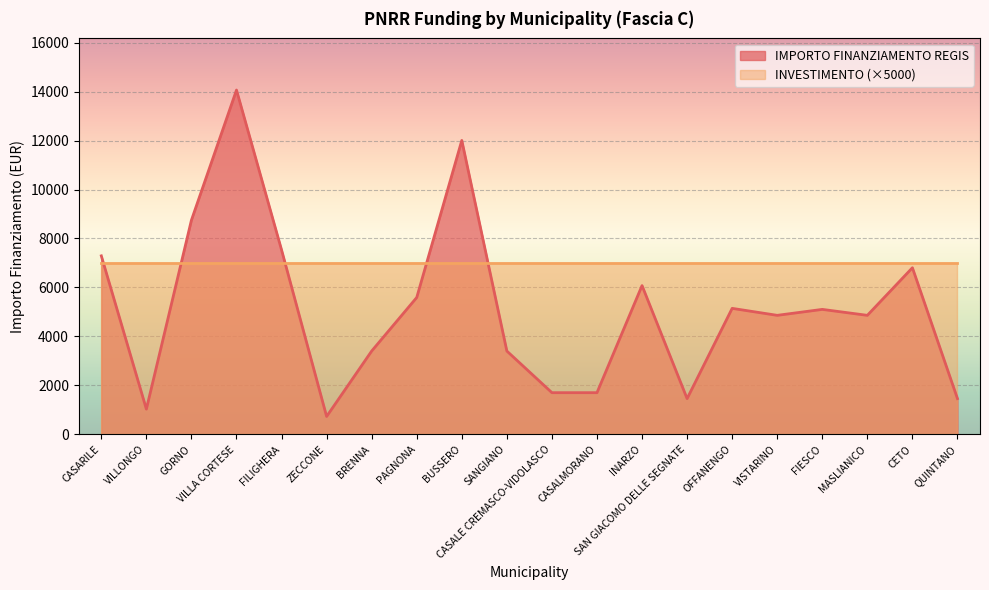

What is the value of the 18th point from the left?

4860